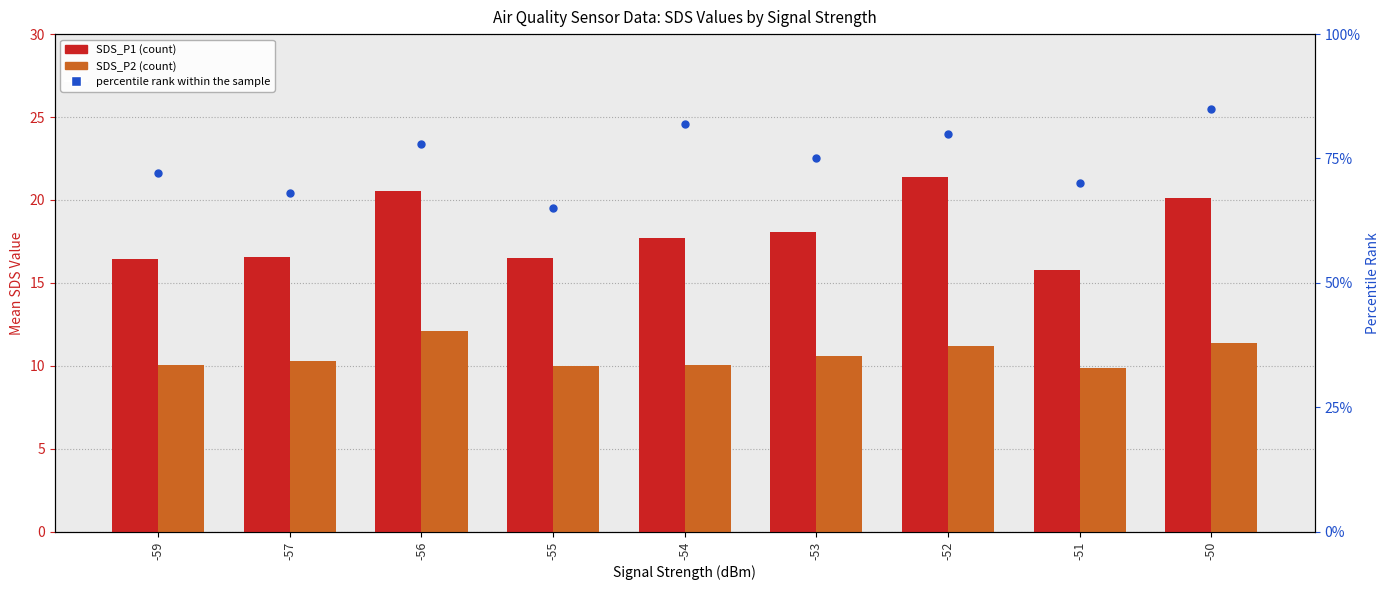

Which series has the largest total across all categories?

percentile rank within the sample